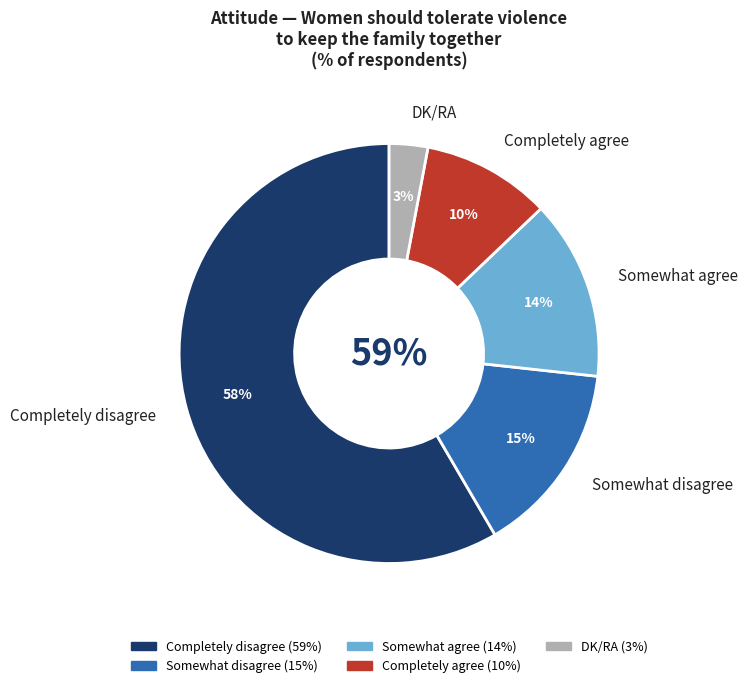

Which slice represents more than half of the pie?

Completely disagree